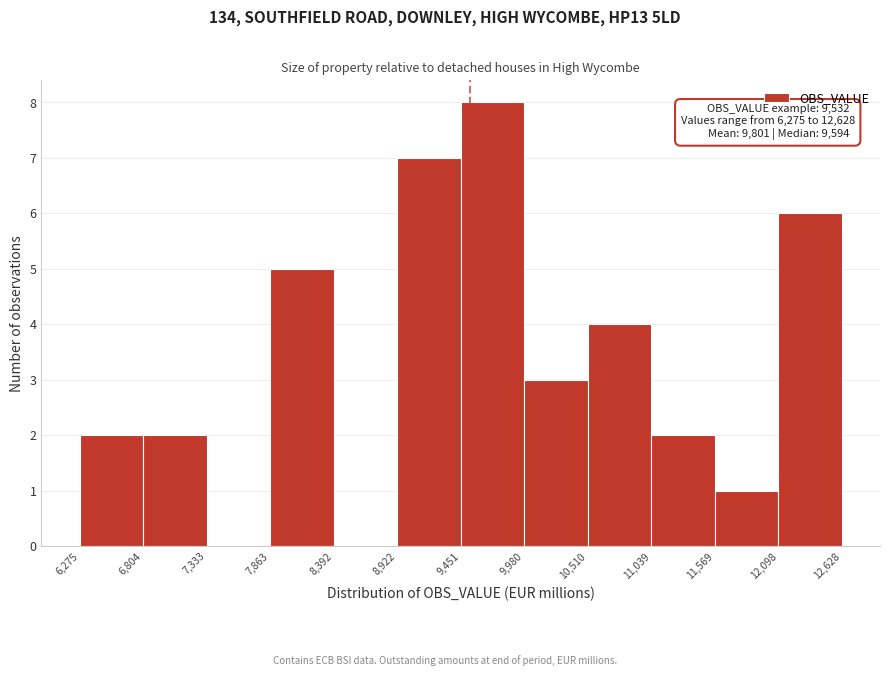

Which range on the x-axis has the tallest bar?

9,451 to 9,980